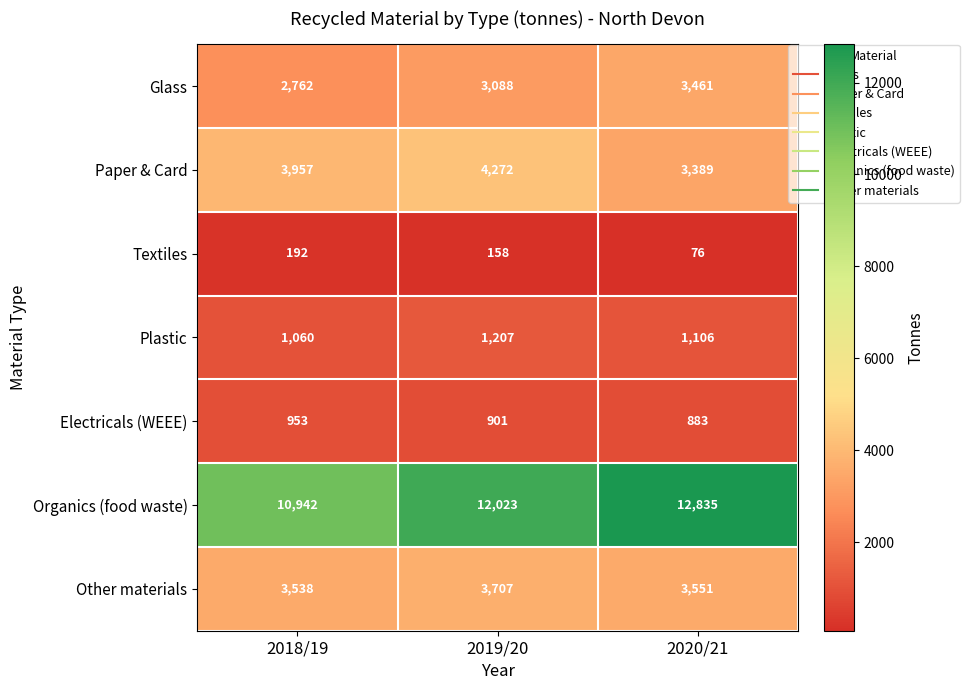

At which category does the chart reach its minimum across all series?

2020/21